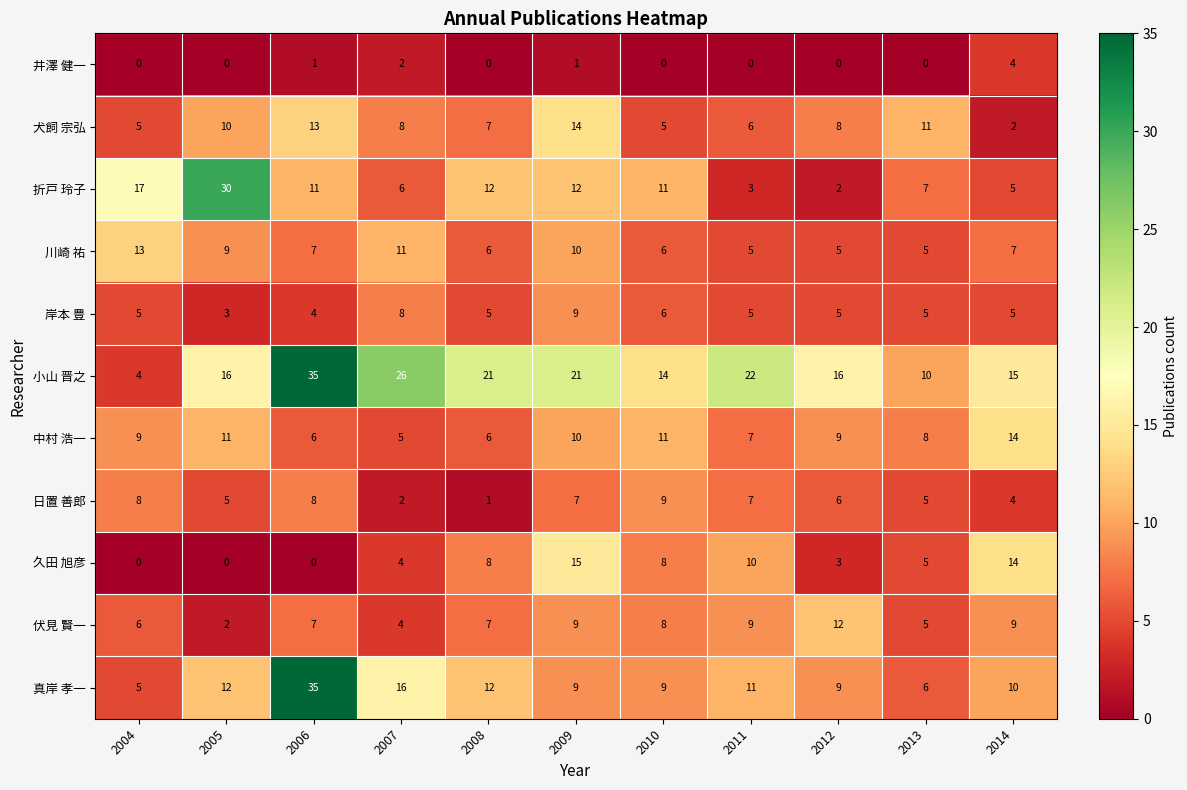

How many data points does each series have?

11